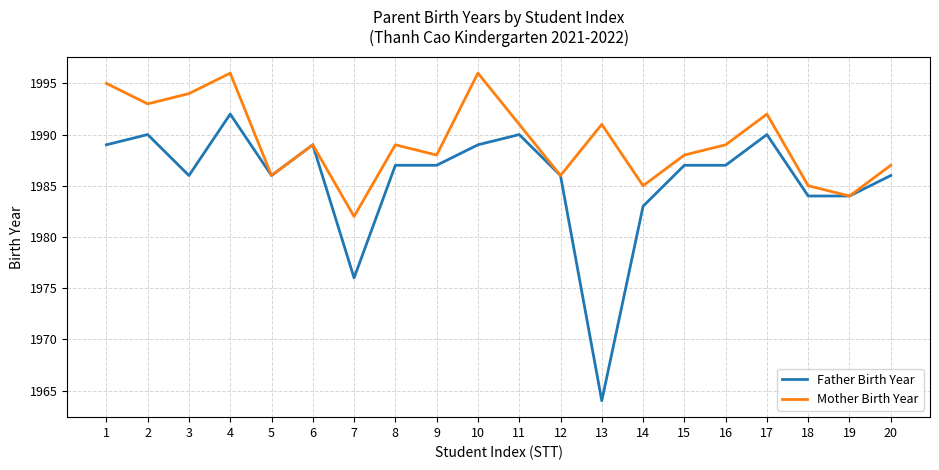

What is the total value across all series at 17?

3982